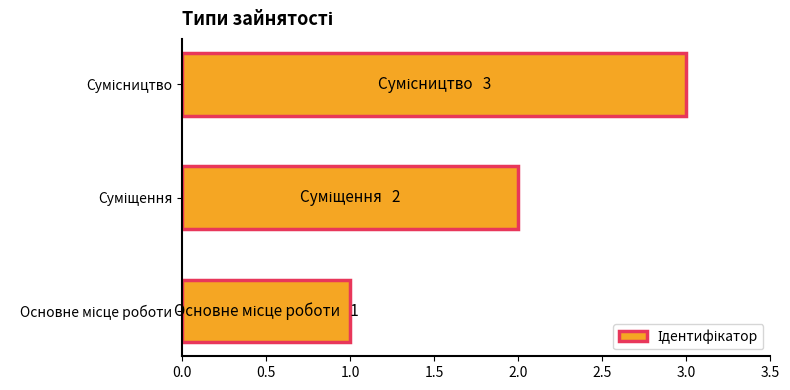

What is the greatest value displayed?

3